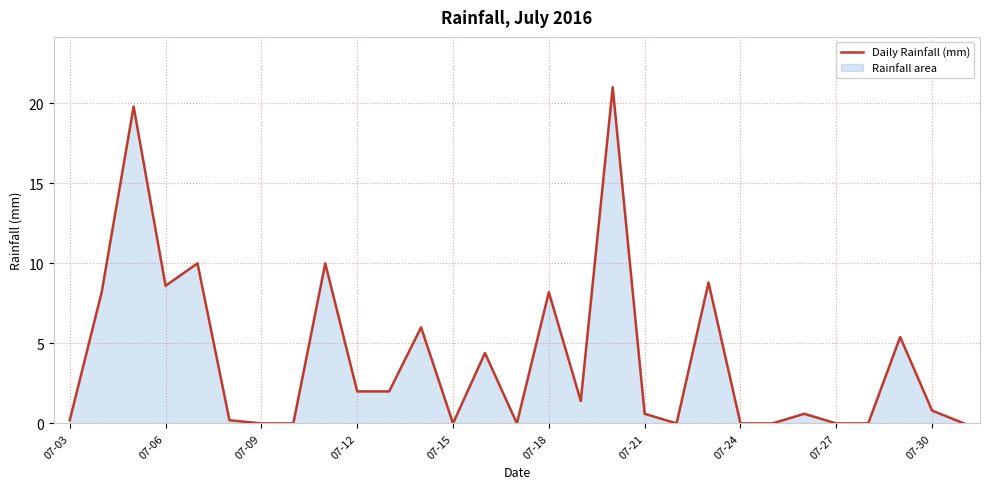

What is the maximum value shown in the chart?

21.0